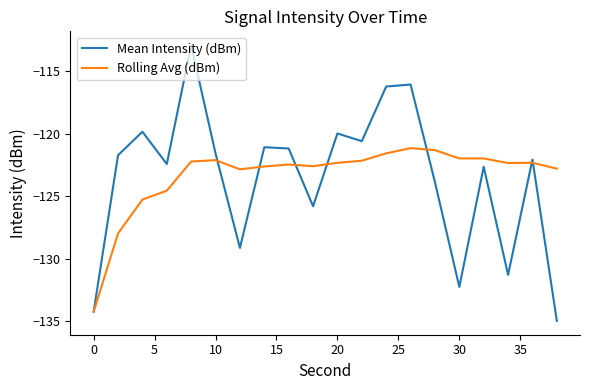

Which series has the largest range (max minus min)?

Mean Intensity (dBm)